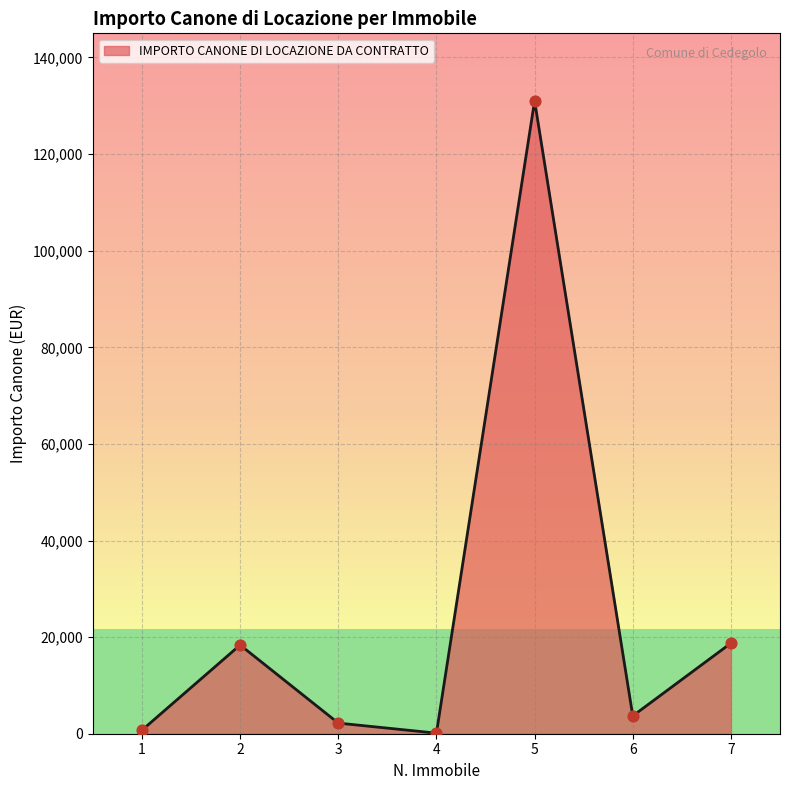

What is the ratio of the value at 7 to the value at 4?

153.7